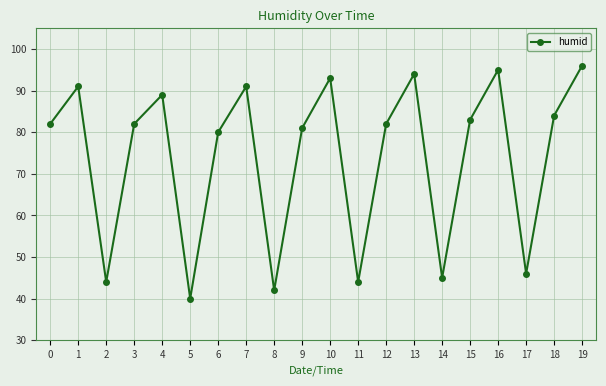

Read the value at 11.

44